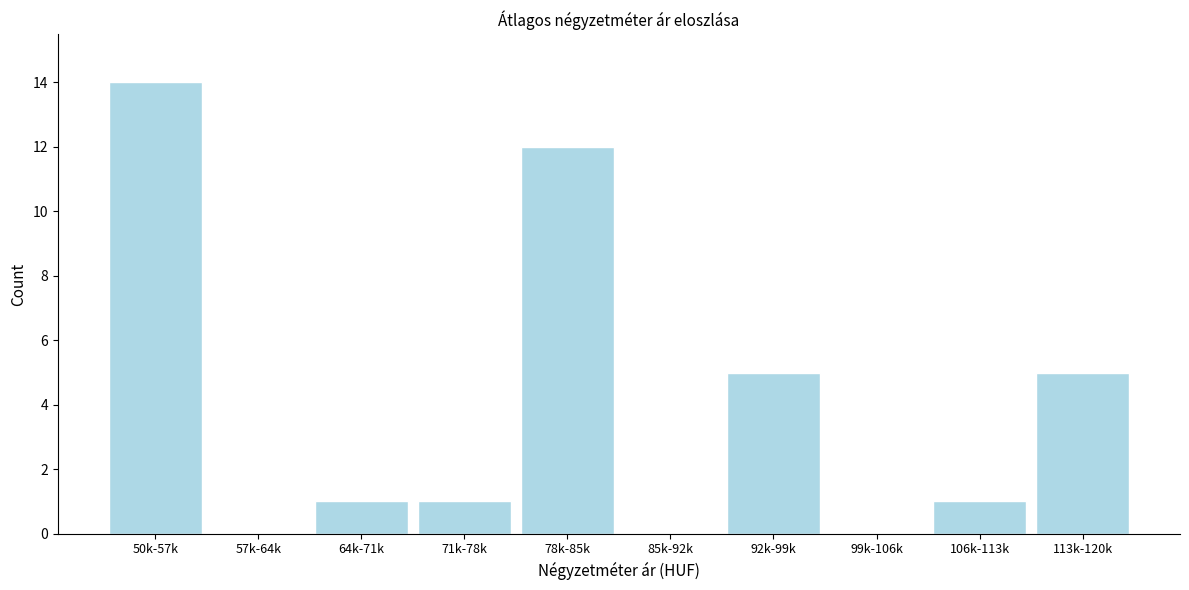

Reading right to left, transcribe all the data shown in this chart.

113k-120k=5	106k-113k=1	99k-106k=0	92k-99k=5	85k-92k=0	78k-85k=12	71k-78k=1	64k-71k=1	57k-64k=0	50k-57k=14